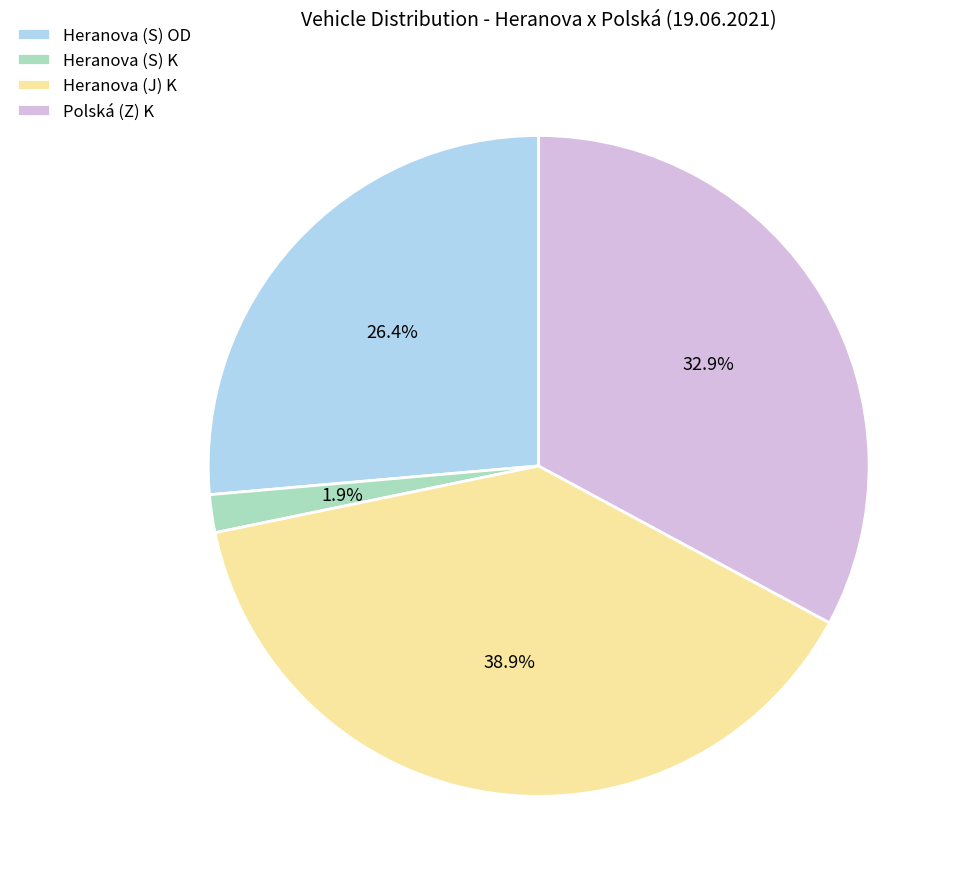

Which has a higher value, Polská (Z) K or Heranova (J) K?

Heranova (J) K